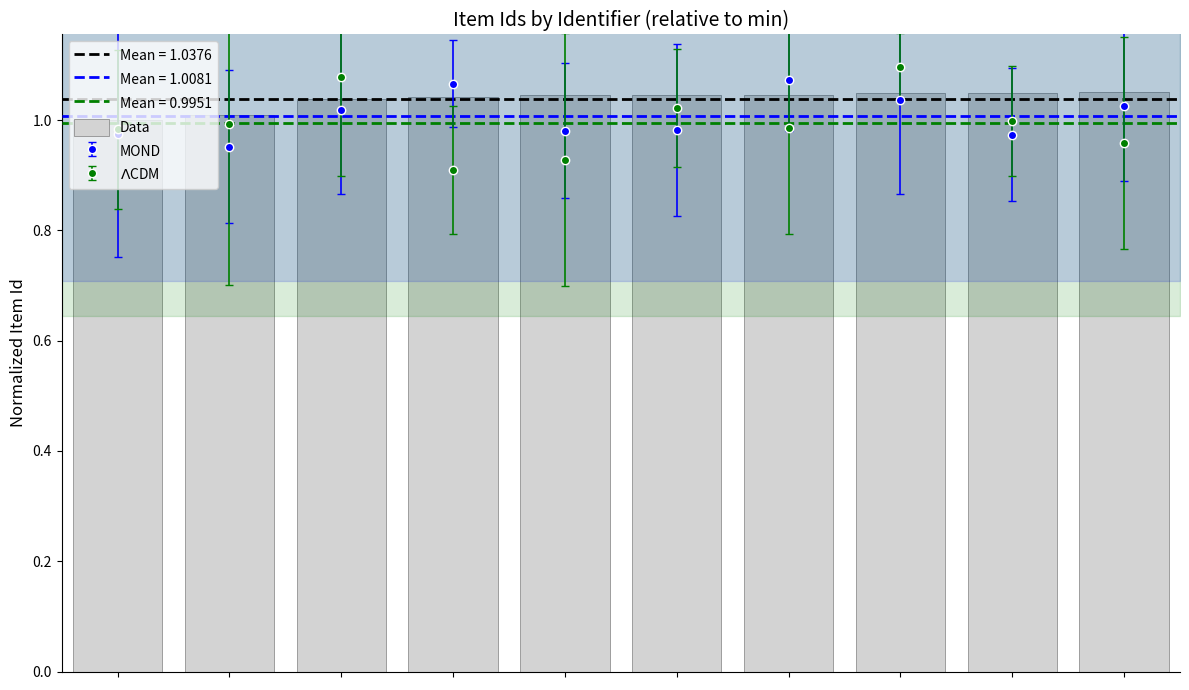

What is the sum of the values at 6 and 0?

2.0